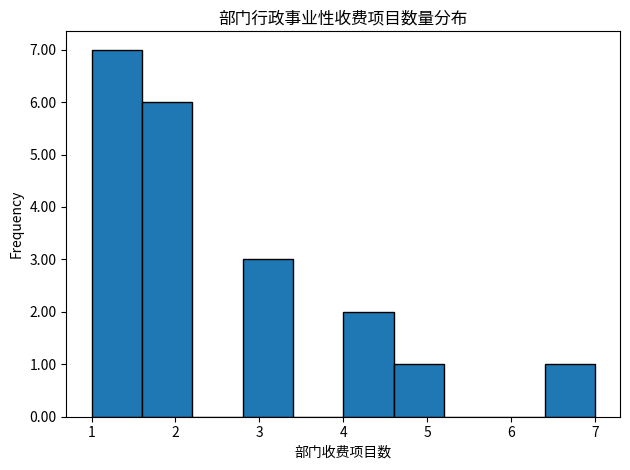

Reading left to right, transcribe this chart: for each bar, give the range it covers on the x-axis and its height. The values are not printed on the chart, so give them approximately, as read against the axis.

1.0 to 1.6: 7
1.6 to 2.2: 6
2.2 to 2.8: 0
2.8 to 3.4: 3
3.4 to 4.0: 0
4.0 to 4.6: 2
4.6 to 5.2: 1
5.2 to 5.8: 0
5.8 to 6.4: 0
6.4 to 7.0: 1